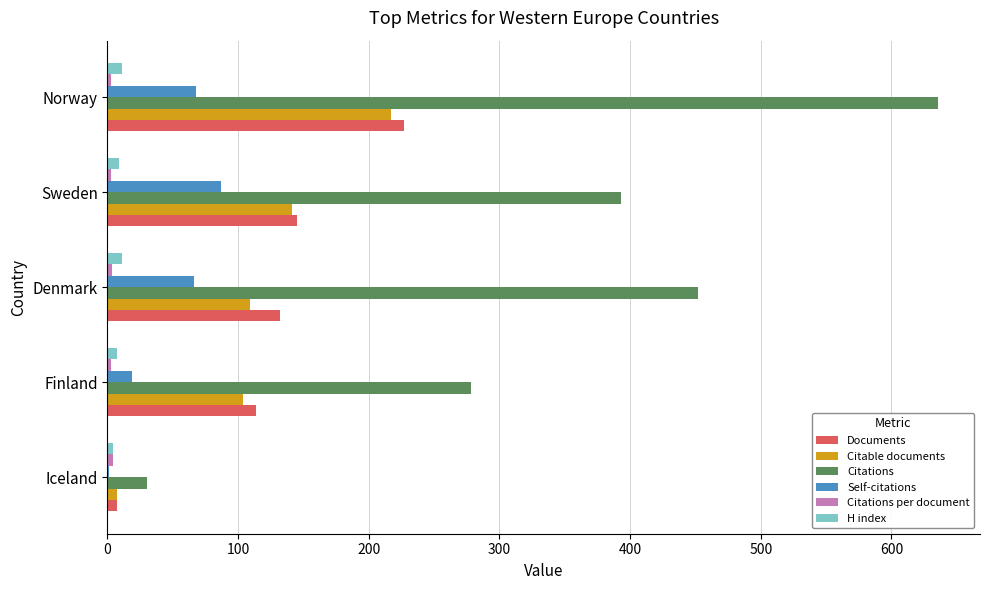

Count the number of categories in the chart.

5